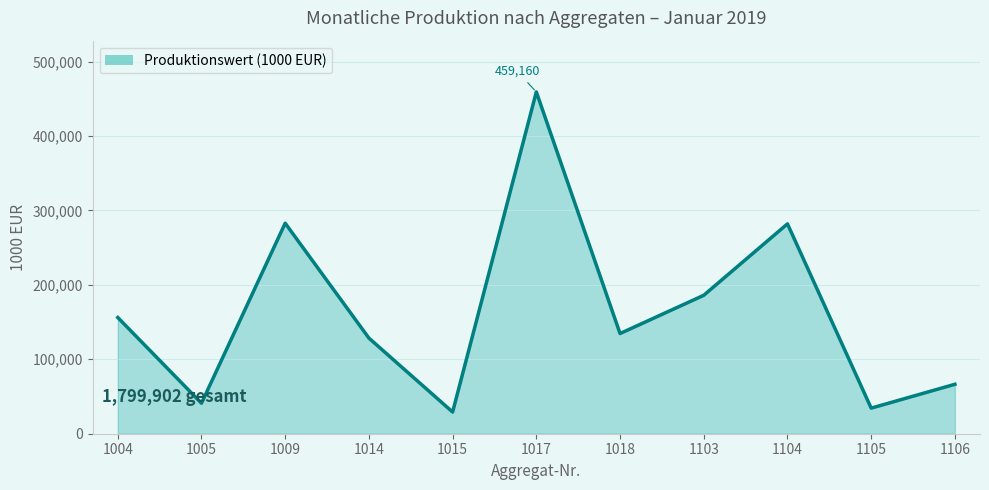

What is the average value?

163627.4